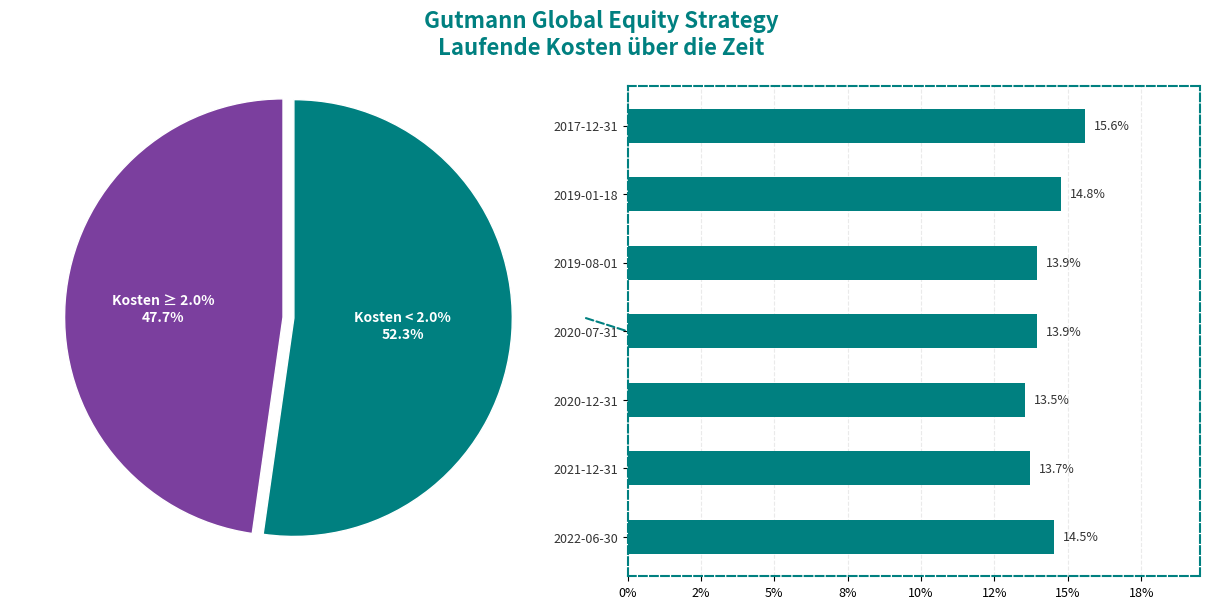

What is the total percentage of 2017-12-31 and 2022-06-30?

30.1%